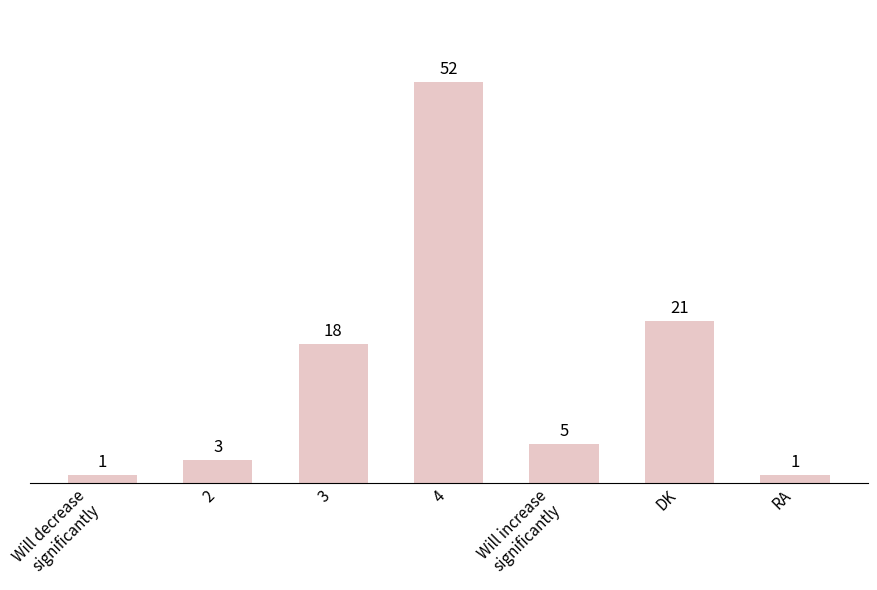

Where is the data nearest to the value 26?

DK